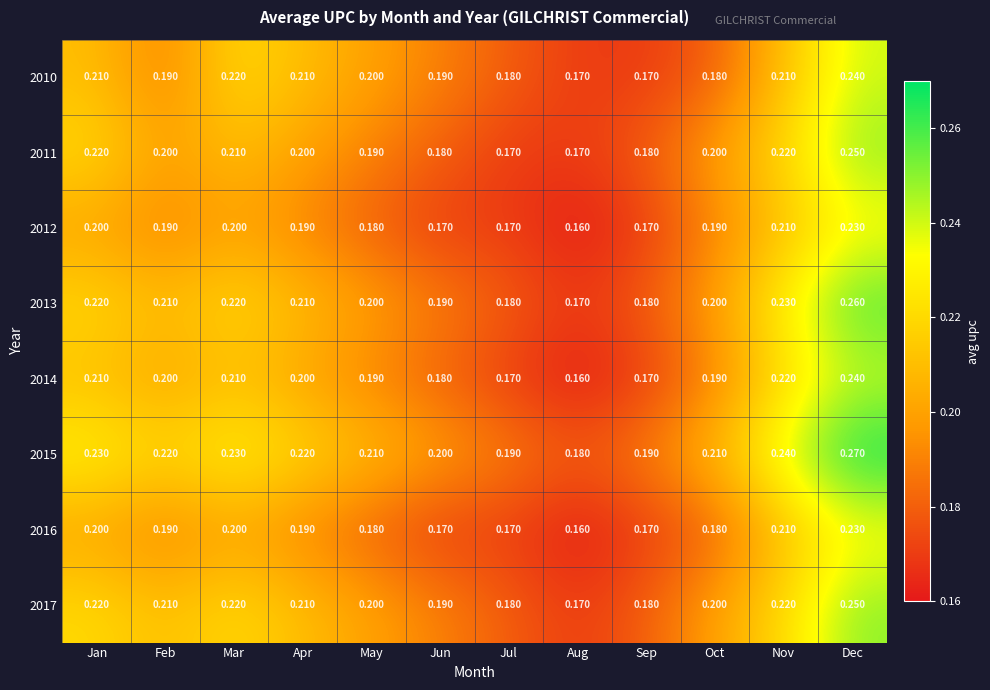

At which category is the sum across all series the highest?

Dec